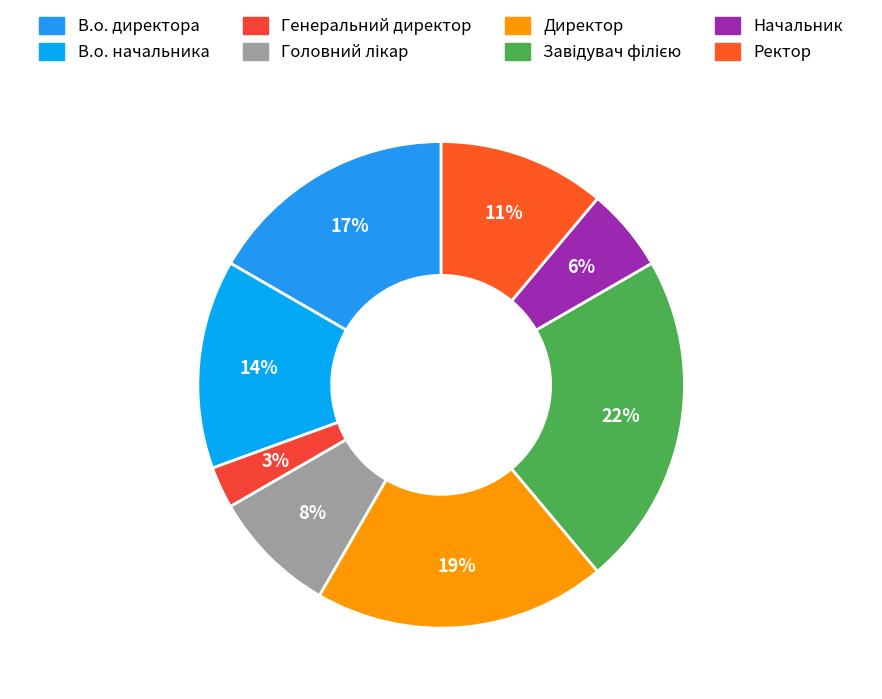

The Директор slice represents 34% of the pie. True or false?

False